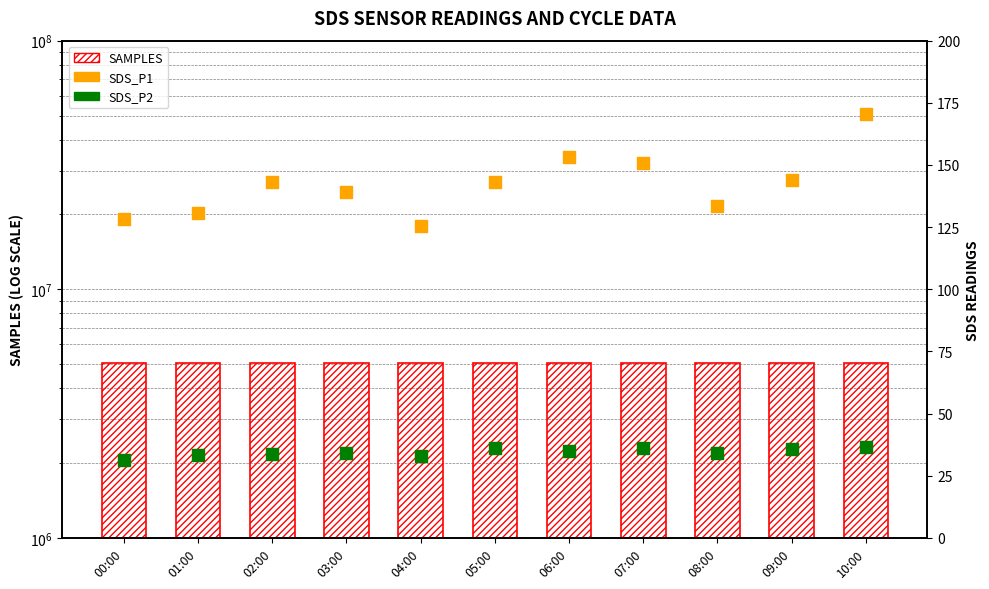

At how many categories does at least one series exceed 4688723?

11